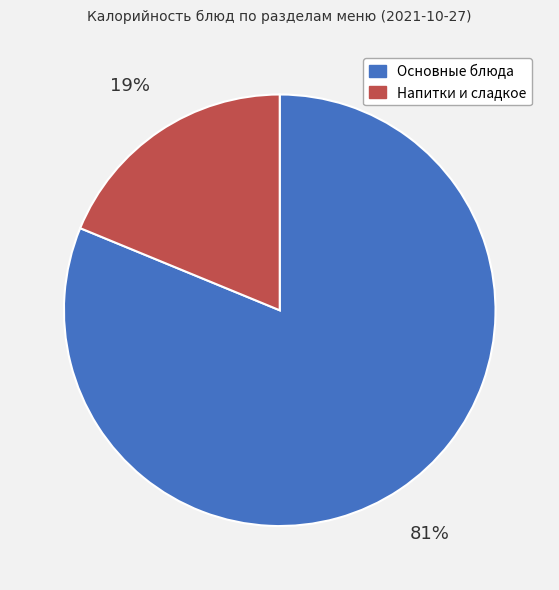

Is there any slice that represents more than half of the pie?

Yes